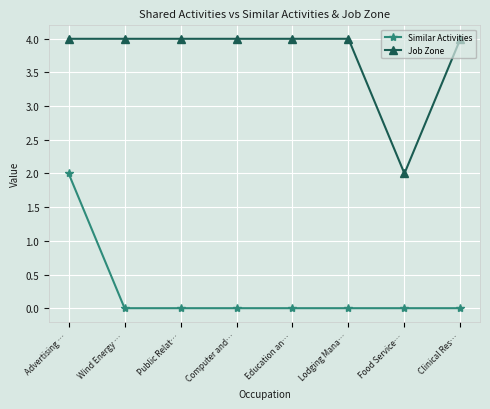

What is the greatest value displayed?

4